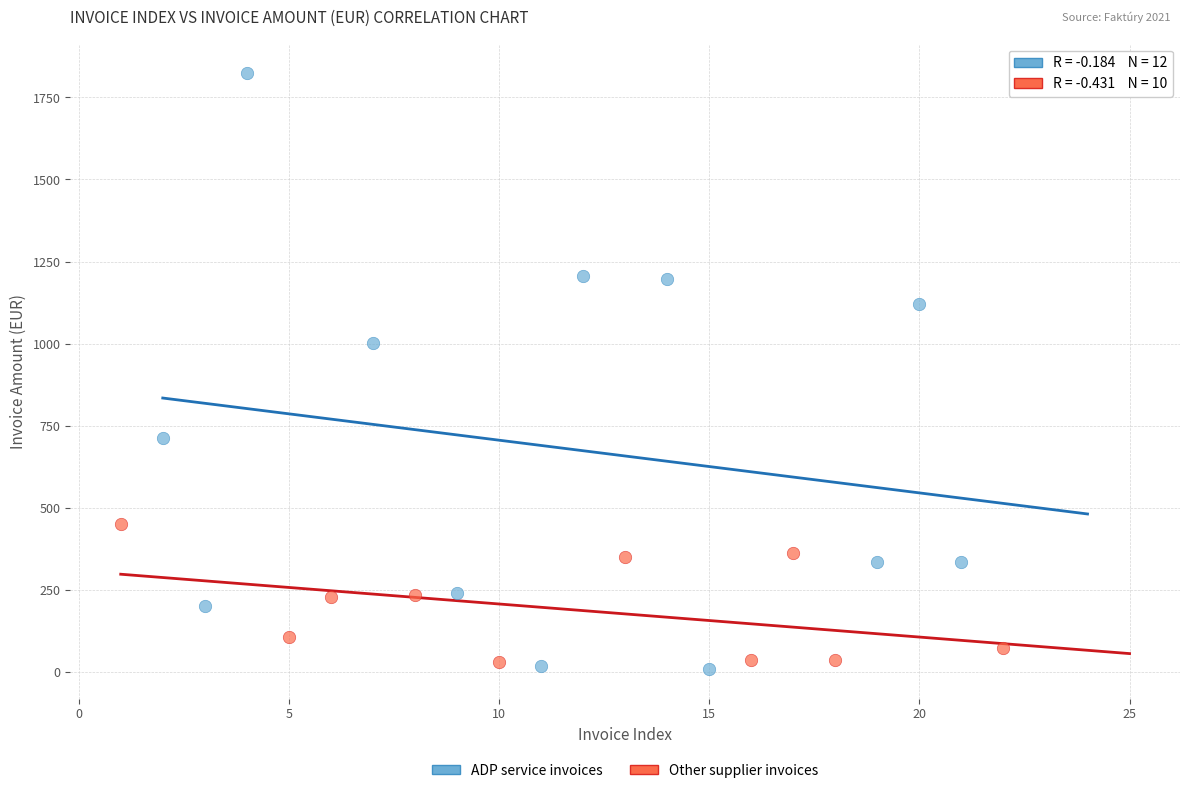

Which series has the largest Y range (max minus min)?

ADP service invoices